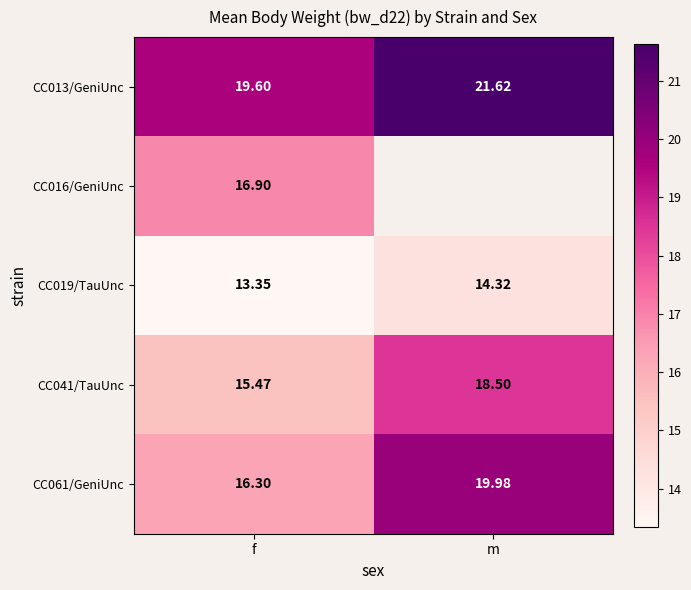

Is the value of CC016/GeniUnc at f greater than the value of CC061/GeniUnc at f?

Yes